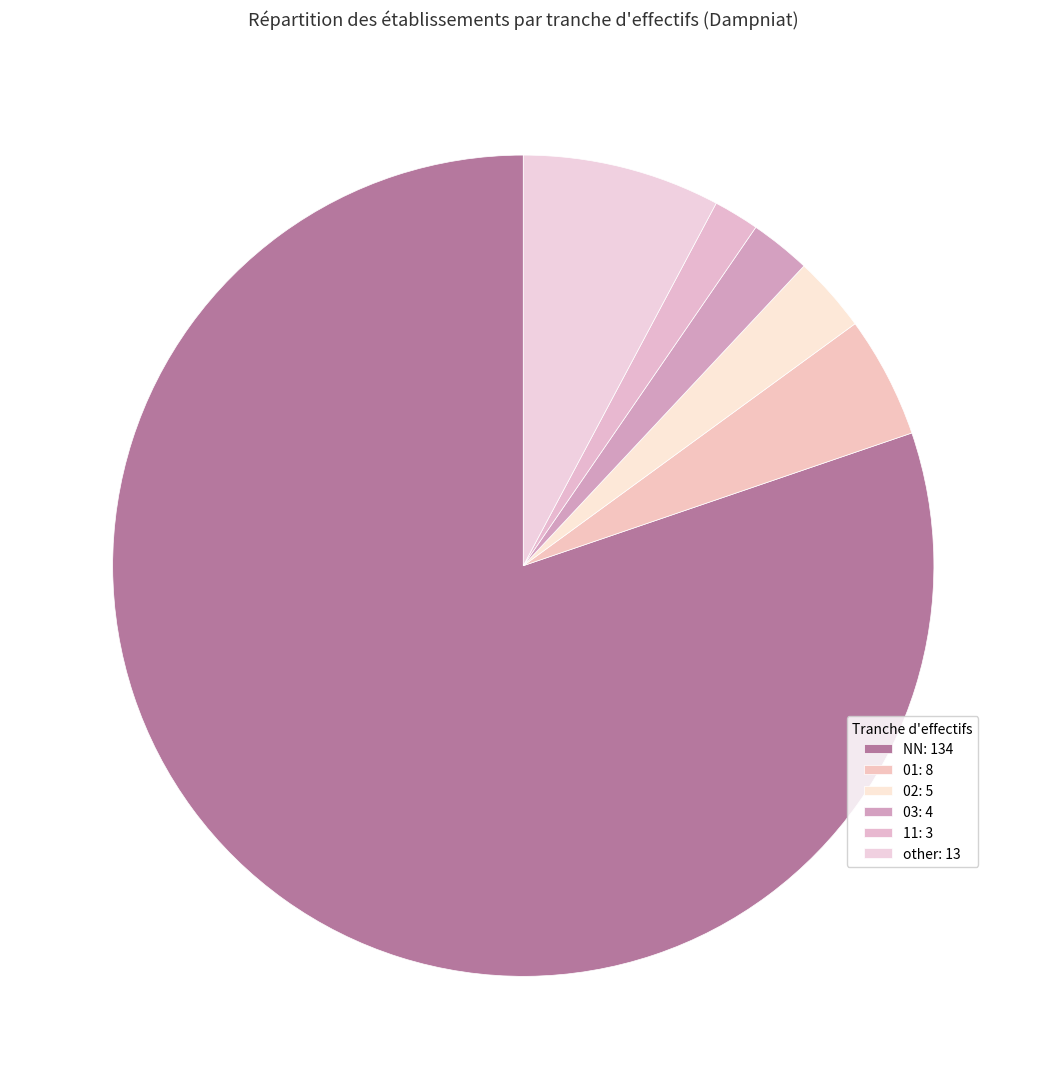

Count the number of slices in the pie.

6